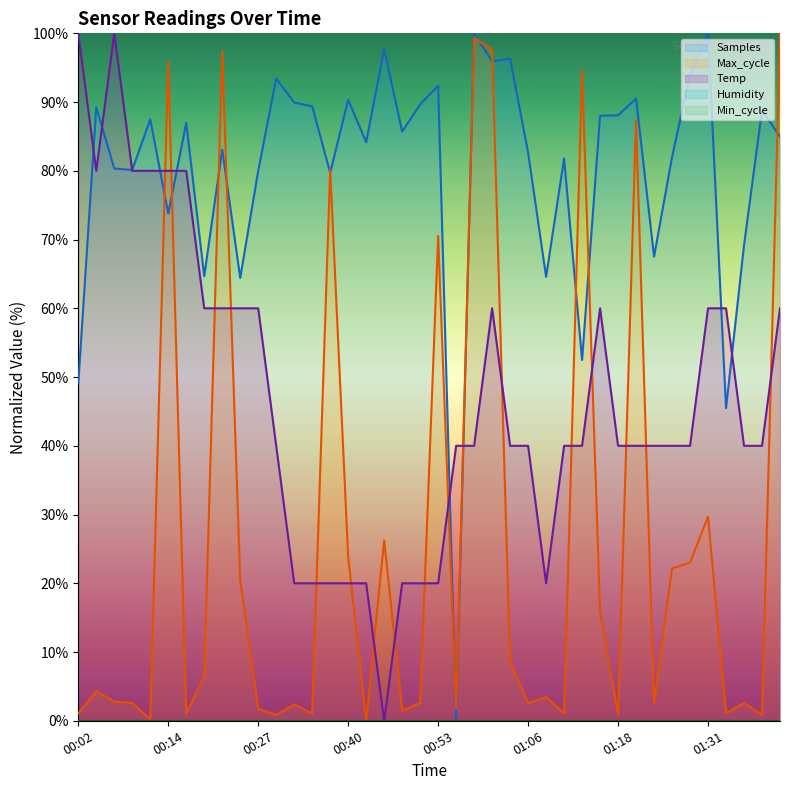

At which category does the data reach its first local peak?

00:07